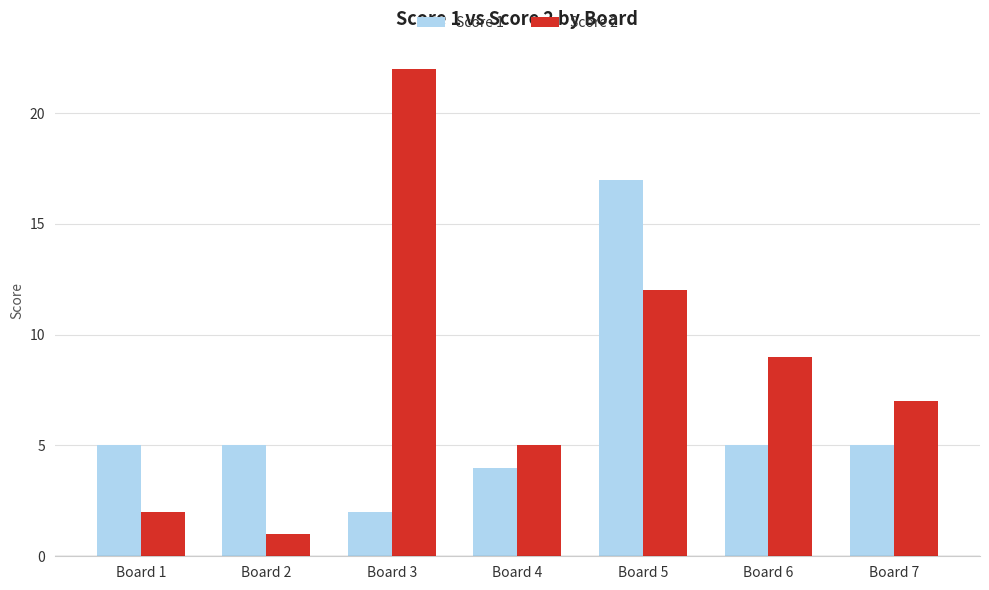

What is the value of the Score 1 bar at the 4th from the left?

4